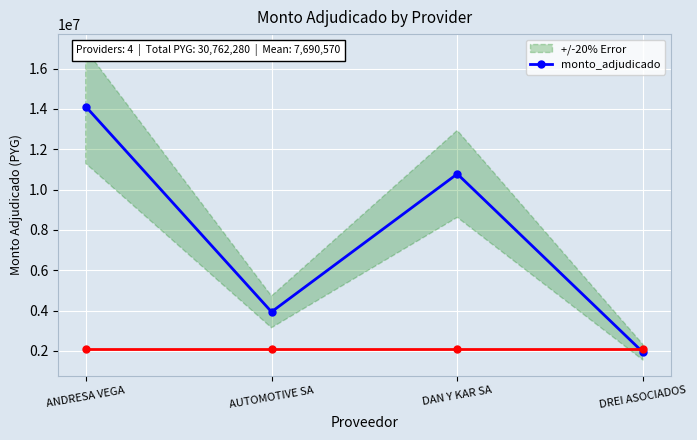

What position from the left is DREI ASOCIADOS?

4